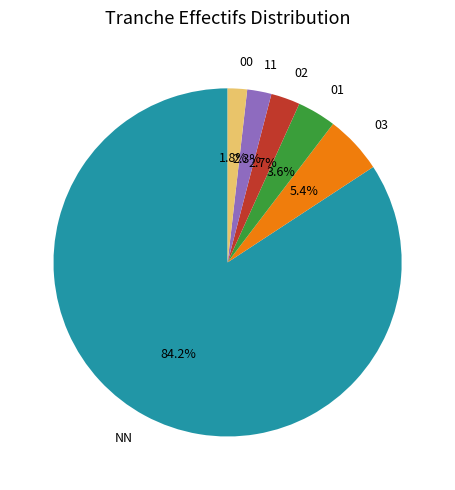

What portion of the pie excludes NN?

15.8%